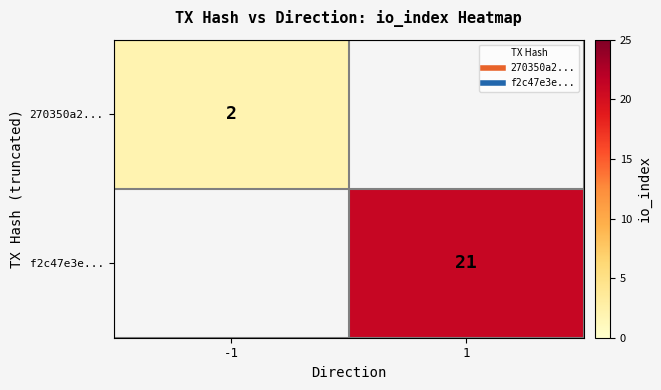

Rank the series by their average value, from lowest to highest.

270350a2..., f2c47e3e...